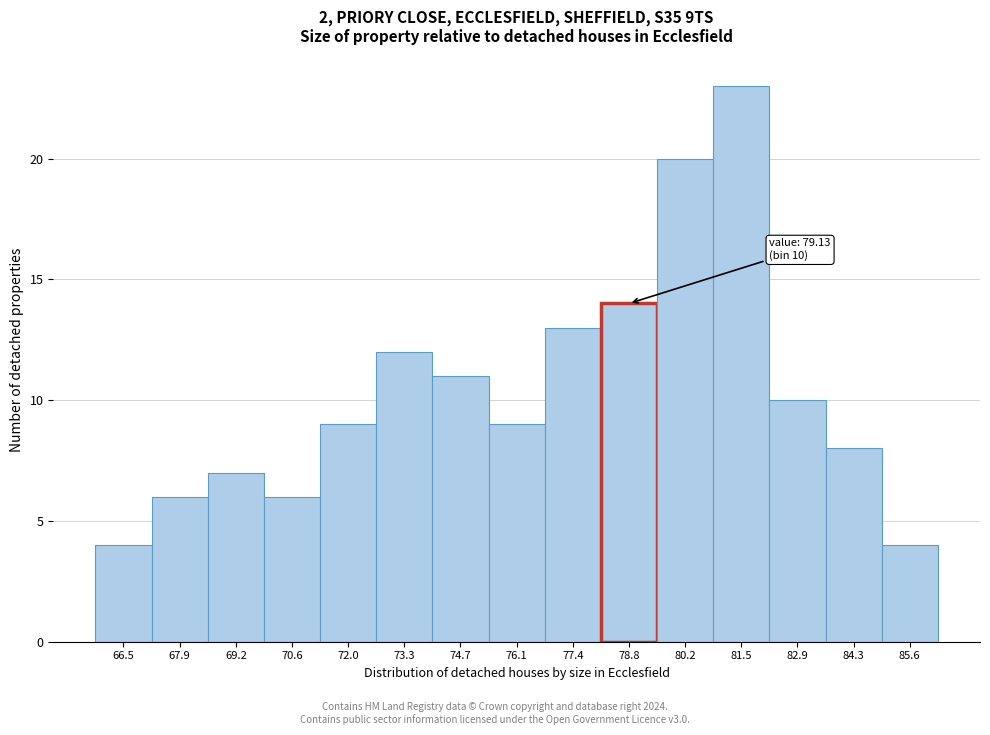

Reading left to right, transcribe all the data shown in this chart.

66.5=4	67.9=6	69.2=7	70.6=6	72.0=9	73.3=12	74.7=11	76.1=9	77.4=13	78.8=14	80.2=20	81.5=23	82.9=10	84.3=8	85.6=4